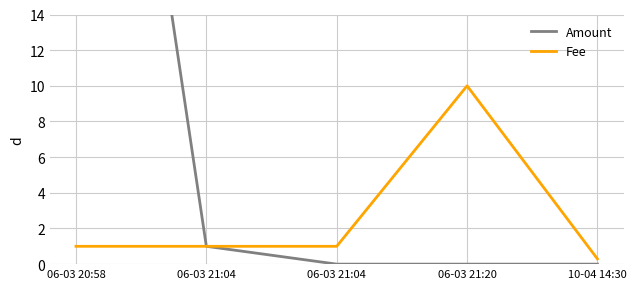

What are all the series names shown in the legend?

Amount, Fee